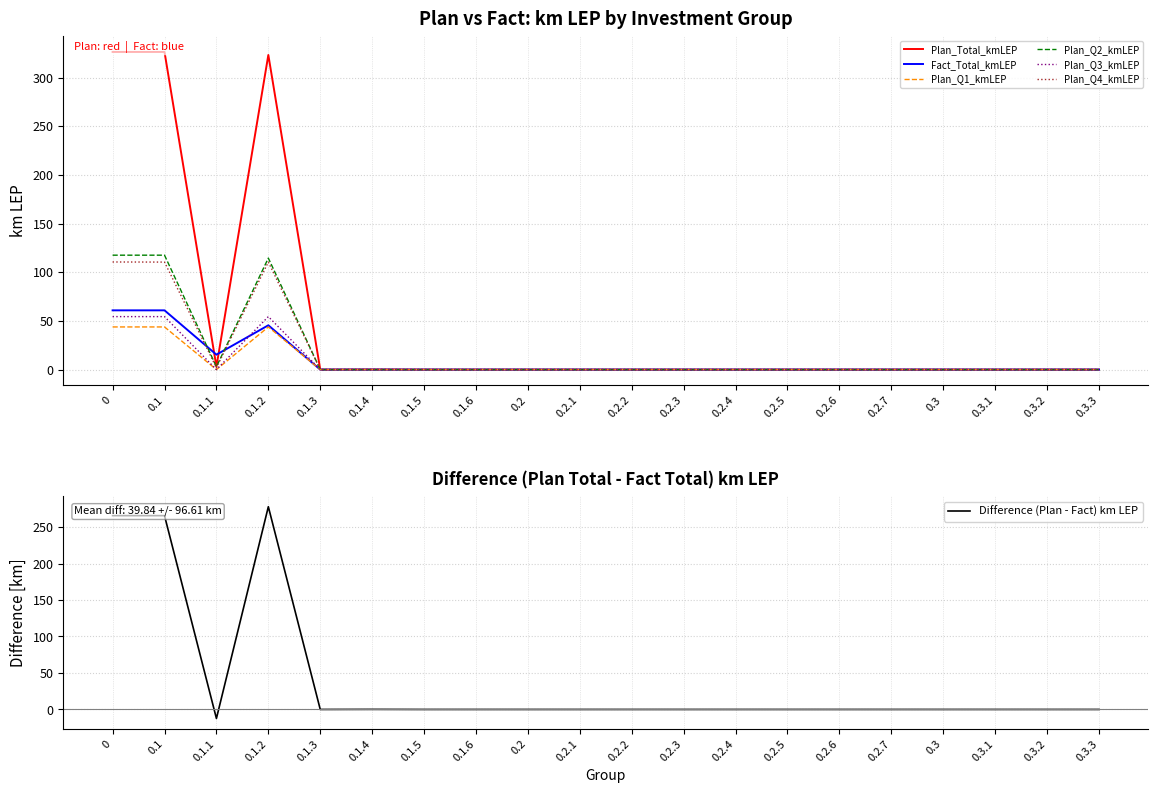

True or false: Plan_Q1_kmLEP and Plan_Q3_kmLEP cross at least once.

False